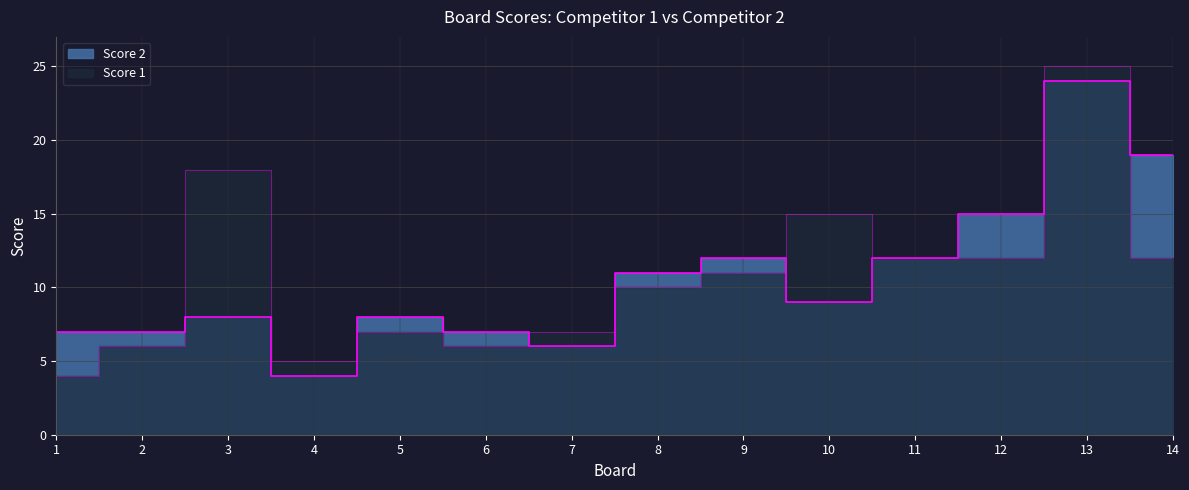

At which label does Score 2 first exceed 9?

8